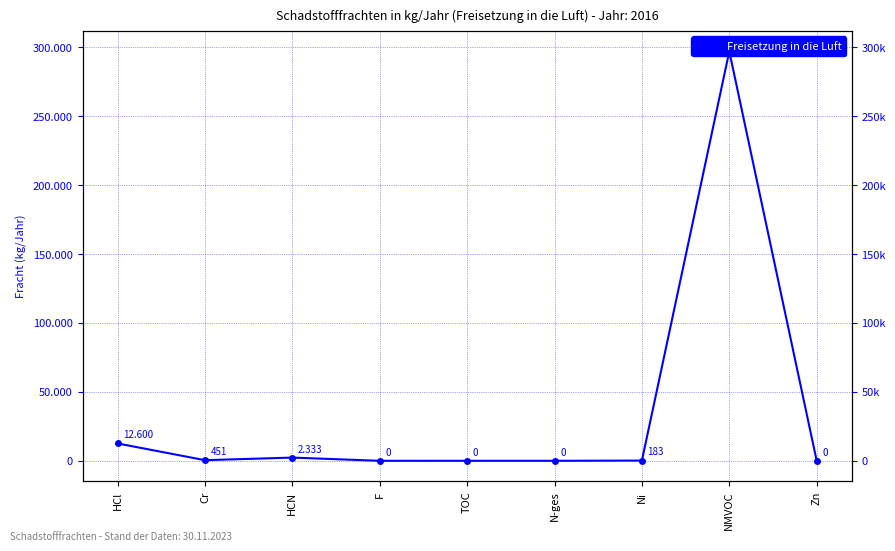

How many data points does each series have?

9